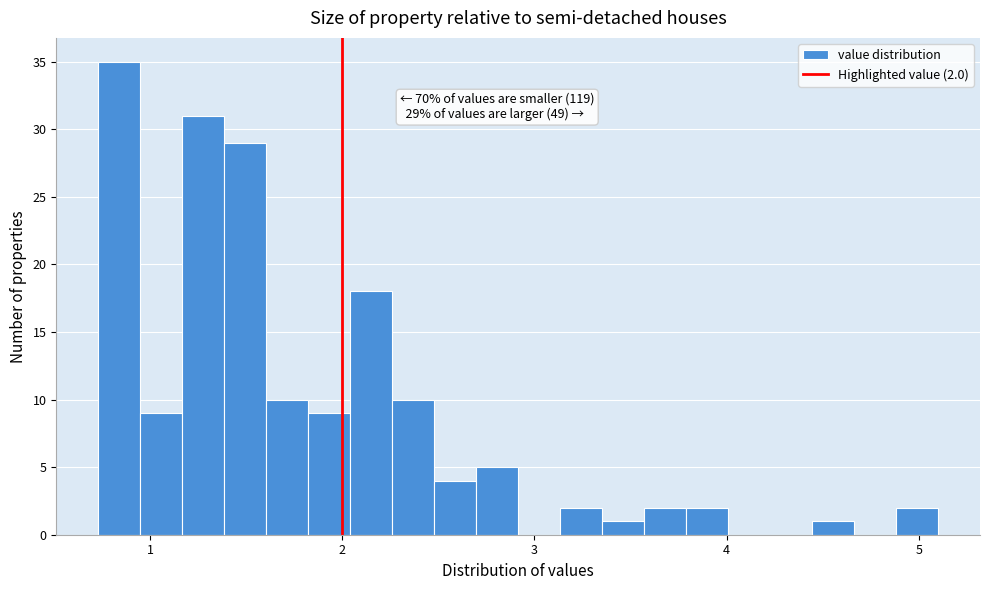

Around what value on the x-axis is the tallest bar? Give the approximate position of its centre, as read against the axis.

0.8